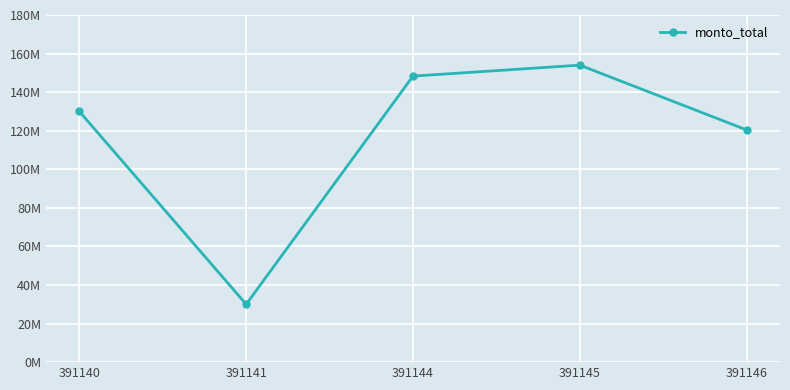

What is the minimum value shown in the chart?

30000000